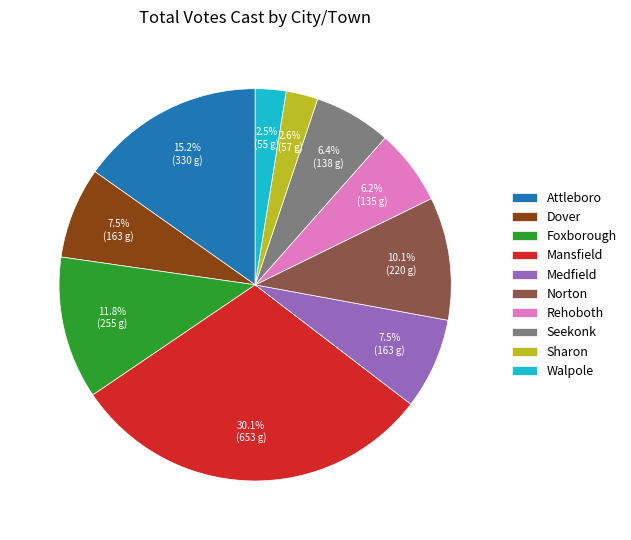

Does Sharon account for over 50% of the chart?

No